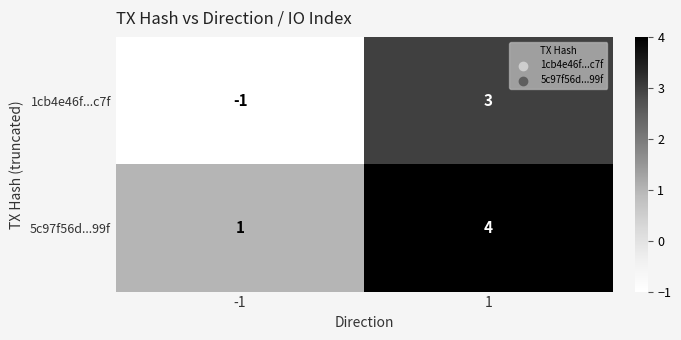

True or false: 5c97f56d...99f has a value of 1 at 1.

False